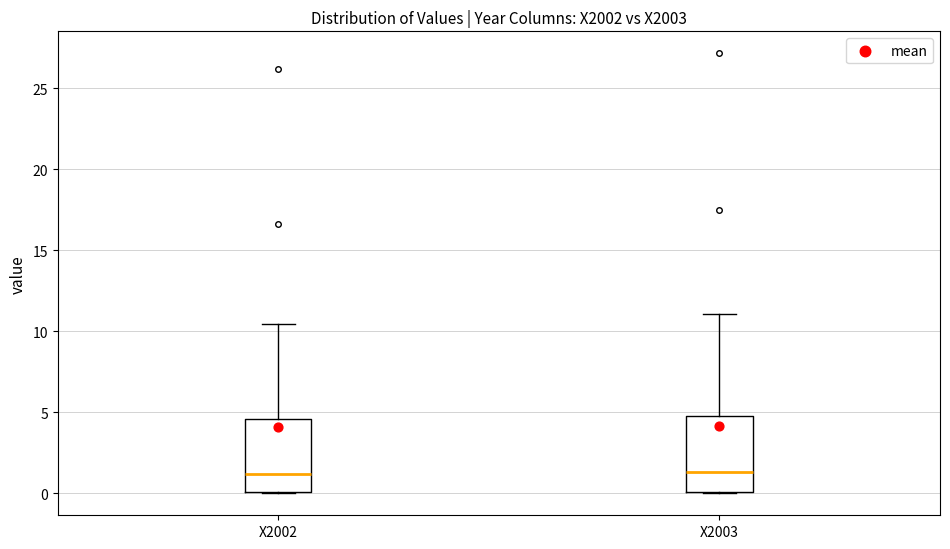

Reading left to right, transcribe this box plot: for each box, give where its median line is, the range the box spans, and where its two whiskers end, as read against the y-axis. The values are not printed on the chart, so give them approximately, as read against the axis.

X2002: median 1.0, box 0.0 to 4.5, whiskers 0.0 to 10.5
X2003: median 1.5, box 0.0 to 5.0, whiskers 0.0 to 11.0